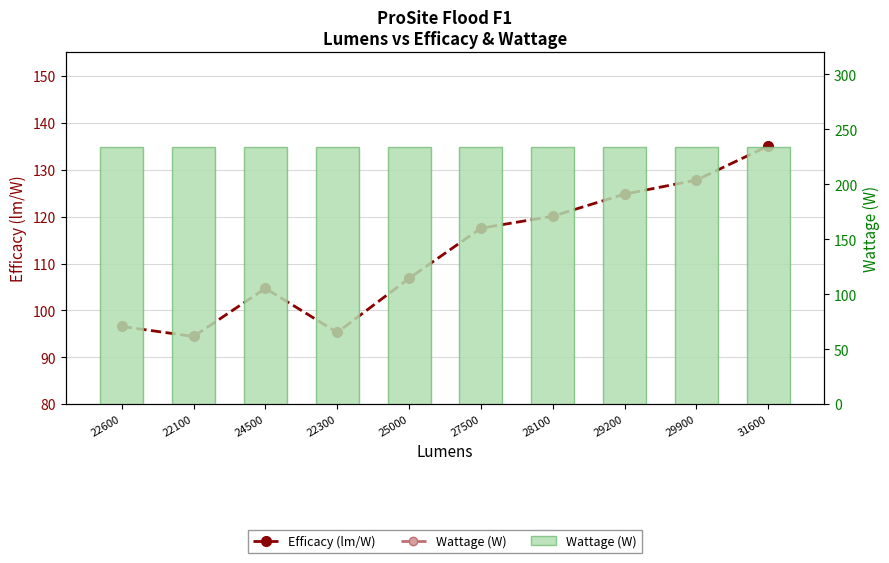

What is the label of the 3rd bar from the left?

24500